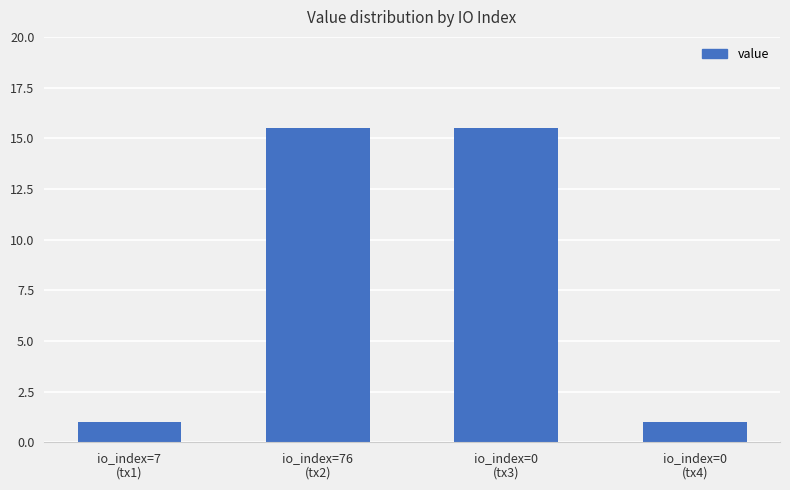

Reading left to right, extract all data points from this chart.

1.0	15.5	15.5	1.0